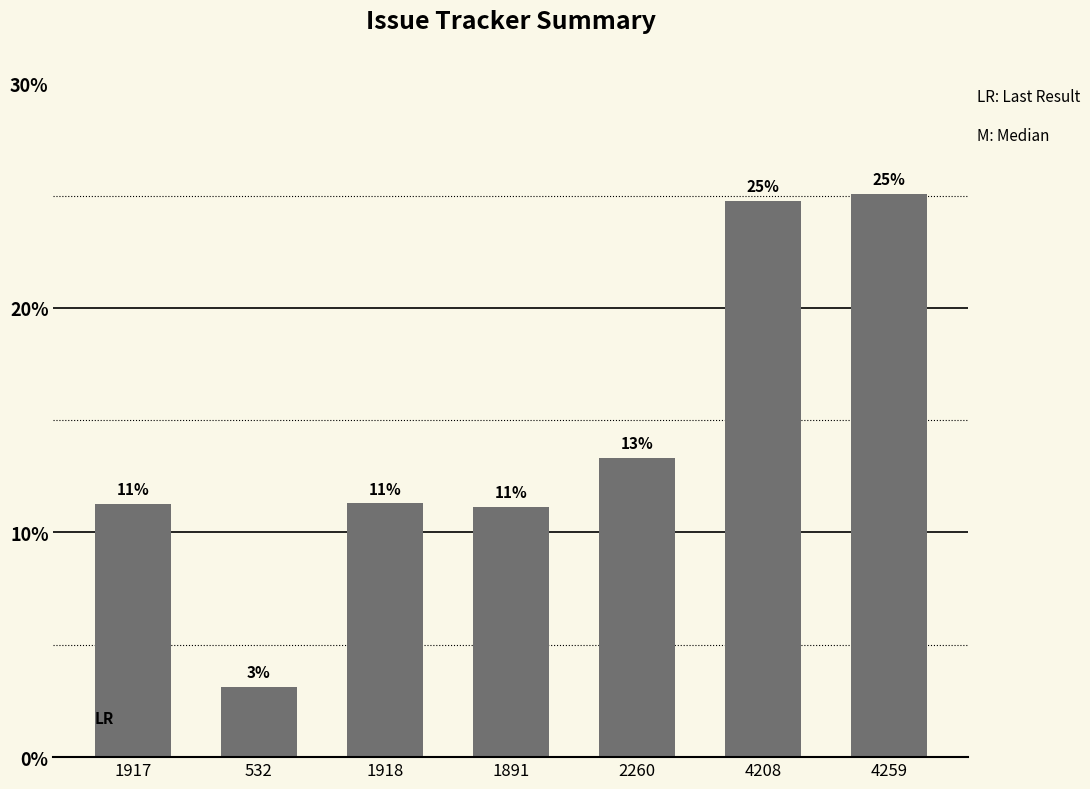

Are the bars horizontal?

No